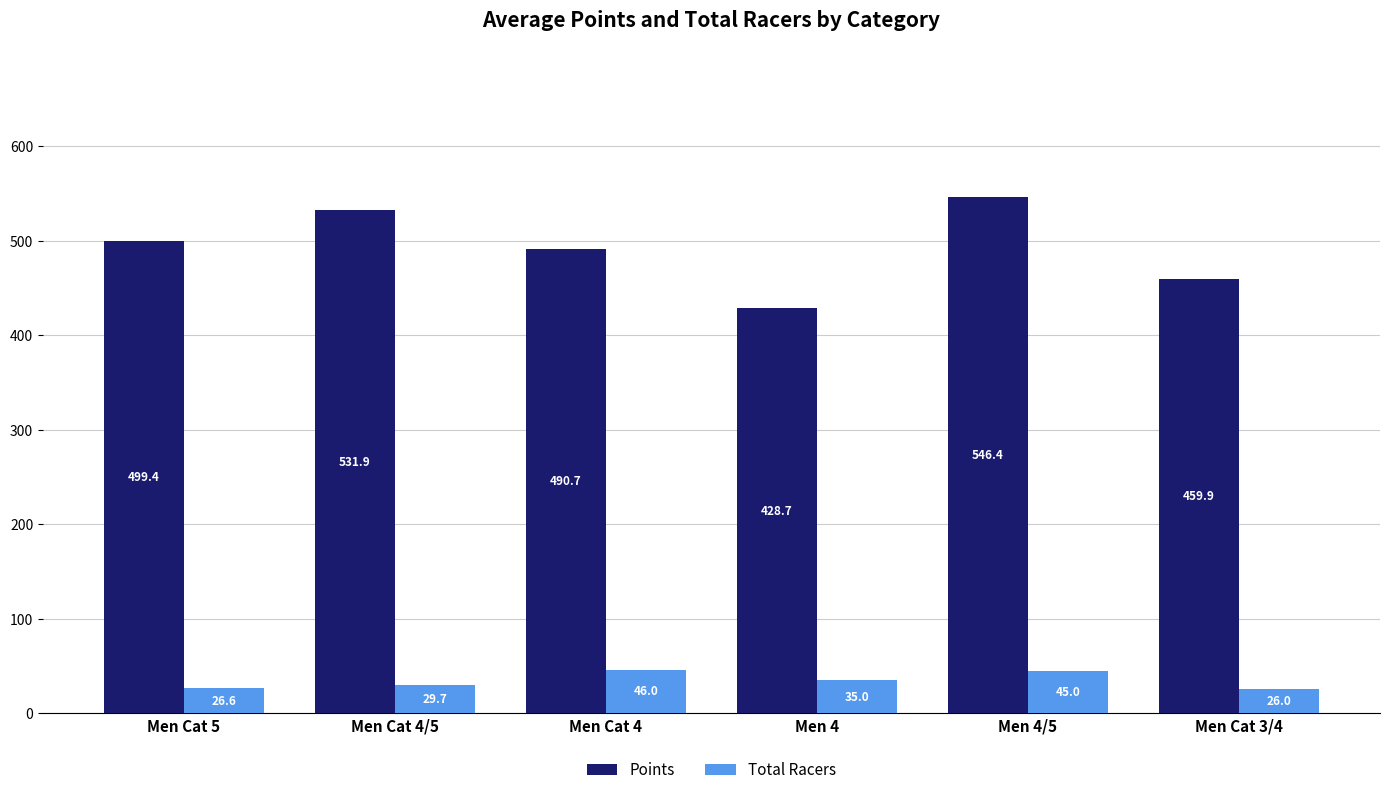

At which category is the sum across all series the highest?

Men 4/5